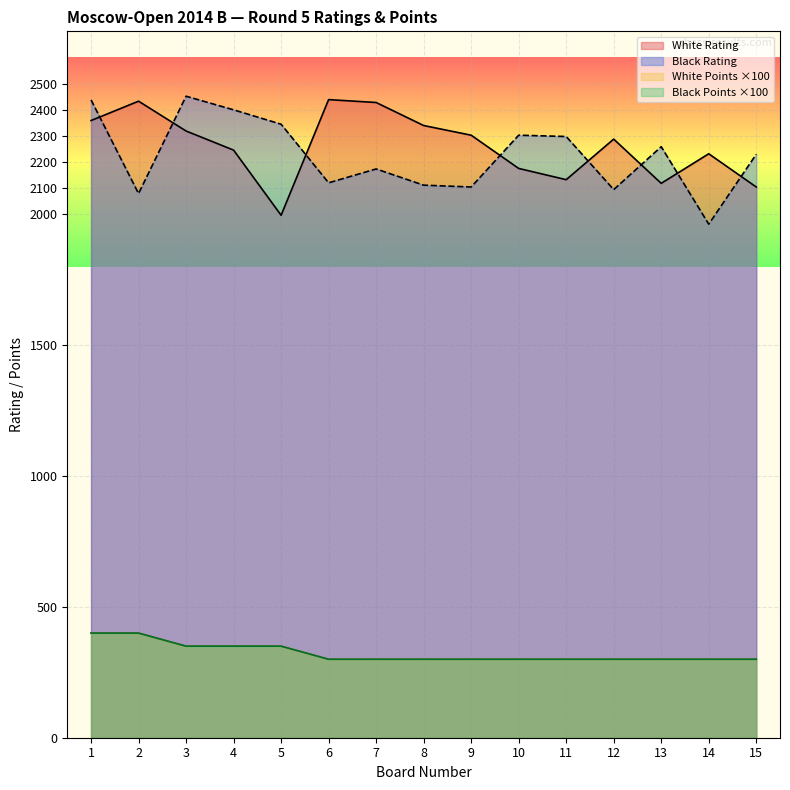

In White Rating, how many points are higher than both neighbors (excluding endpoints)?

4